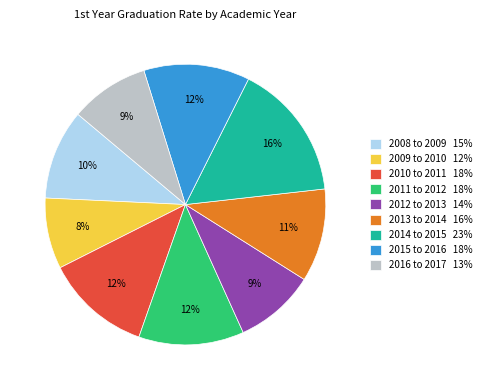

To the nearest percent, what portion does 2014 to 2015 represent?

16%